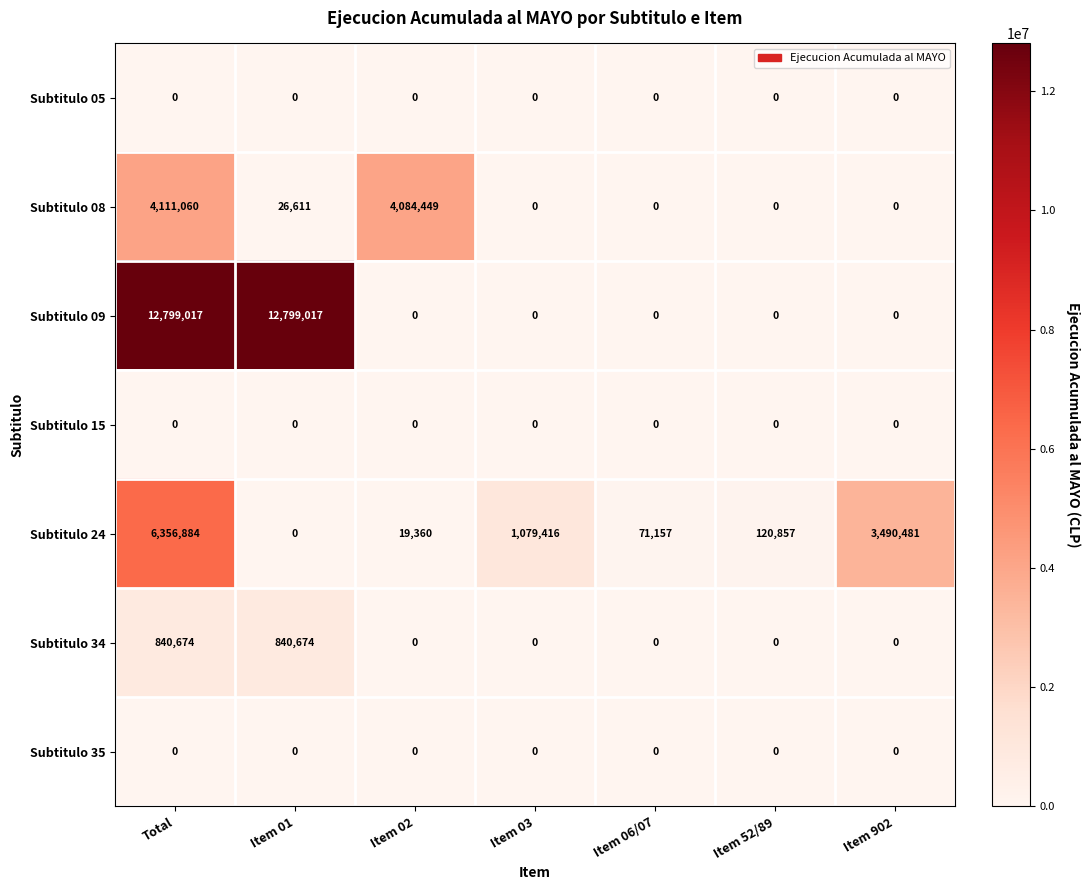

Is it true that Subtitulo 09 equals 0 at Item 52/89?

True